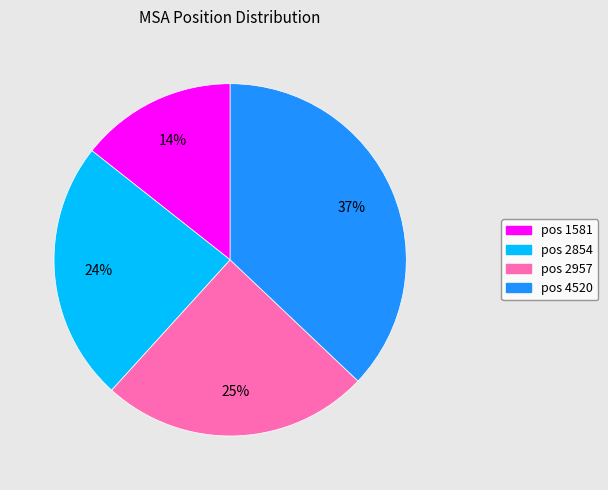

To the nearest percent, what is the difference between the largest and smallest slice percentages?

23%